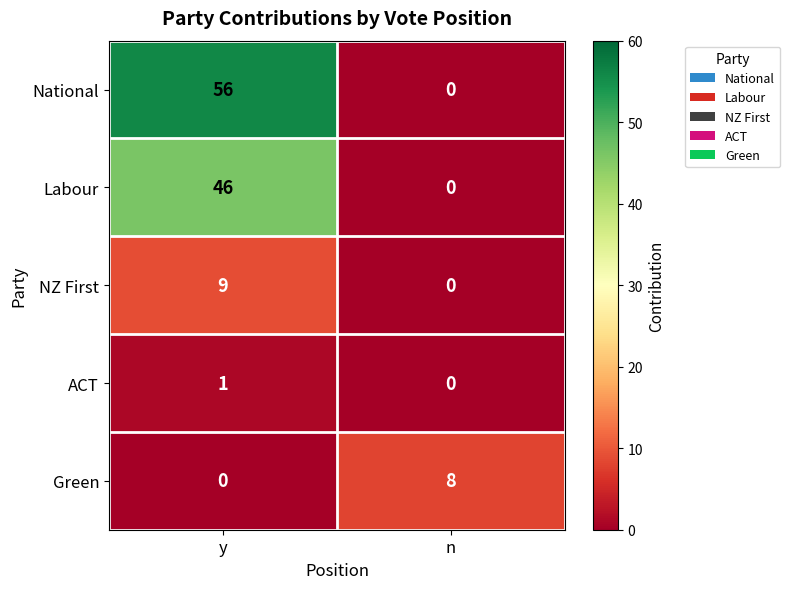

At how many categories does at least one series exceed 45?

1